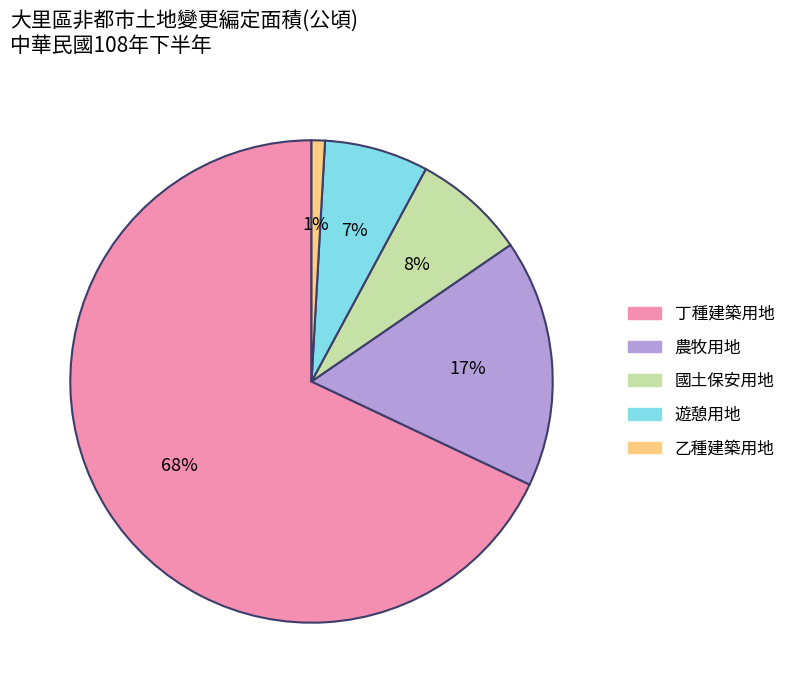

Between 丁種建築用地 and 國土保安用地, which is larger?

丁種建築用地